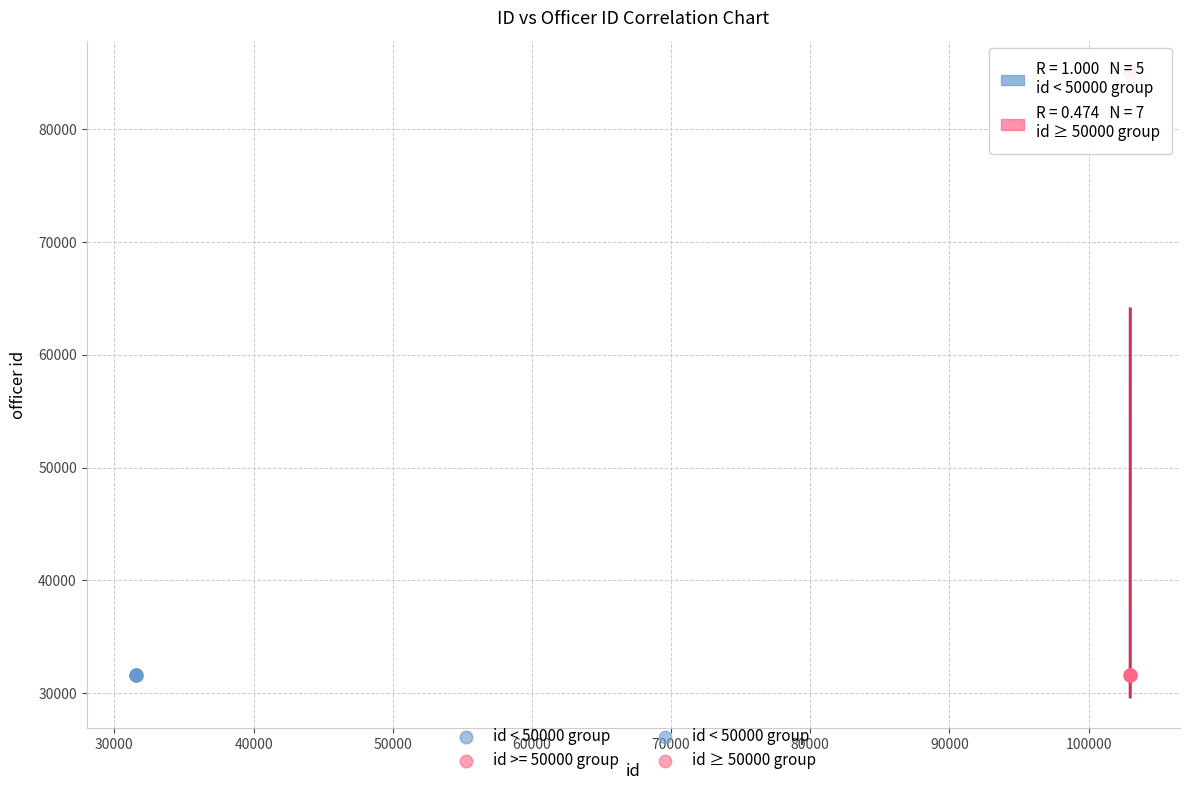

Which series has the widest spread of Y values?

id >= 50000 group